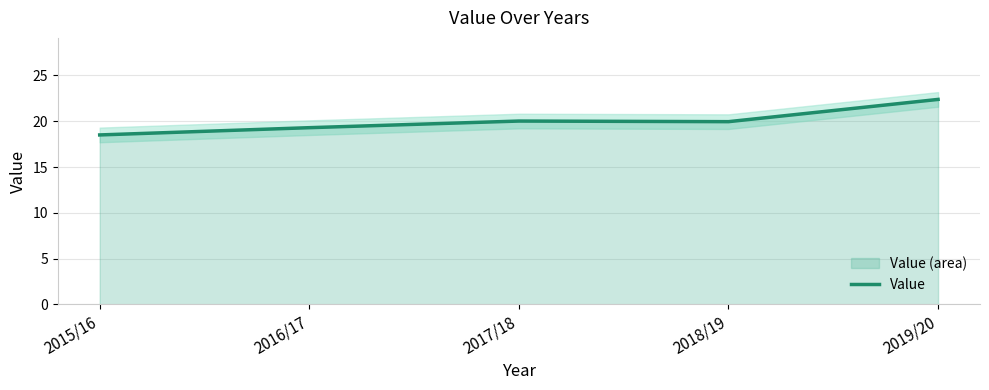

Count the number of categories in the chart.

5